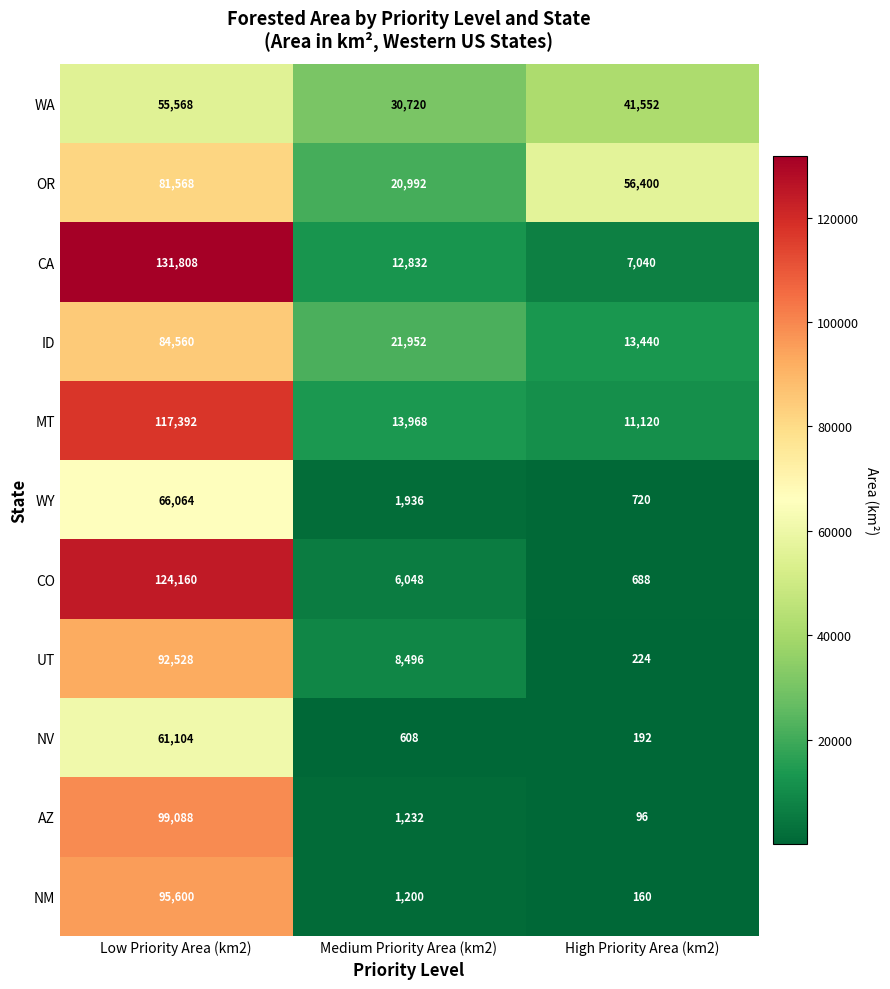

At which label is NV closest to 30648?

Medium Priority Area (km2)